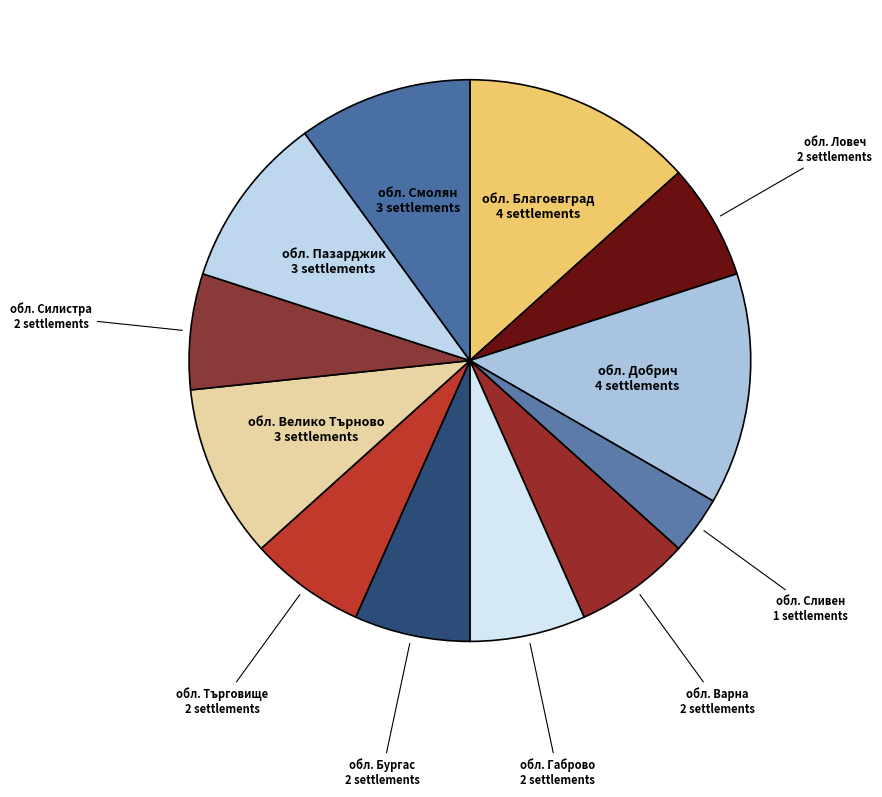

How many slices are in this pie chart?

12